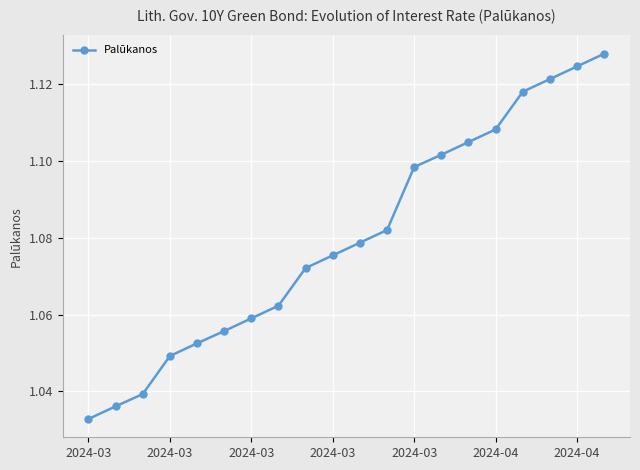

True or false: the data has more than 1 interior local peaks.

False